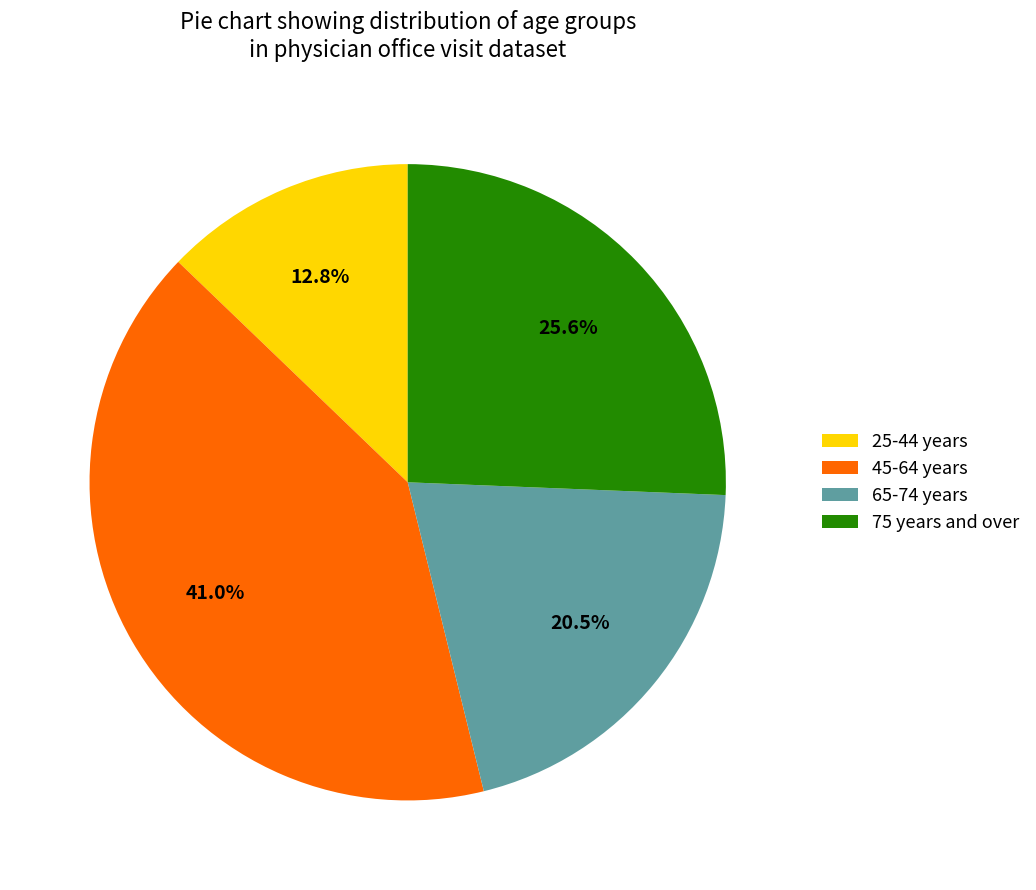

Rank the categories by value from lowest to highest.

25-44 years, 65-74 years, 75 years and over, 45-64 years